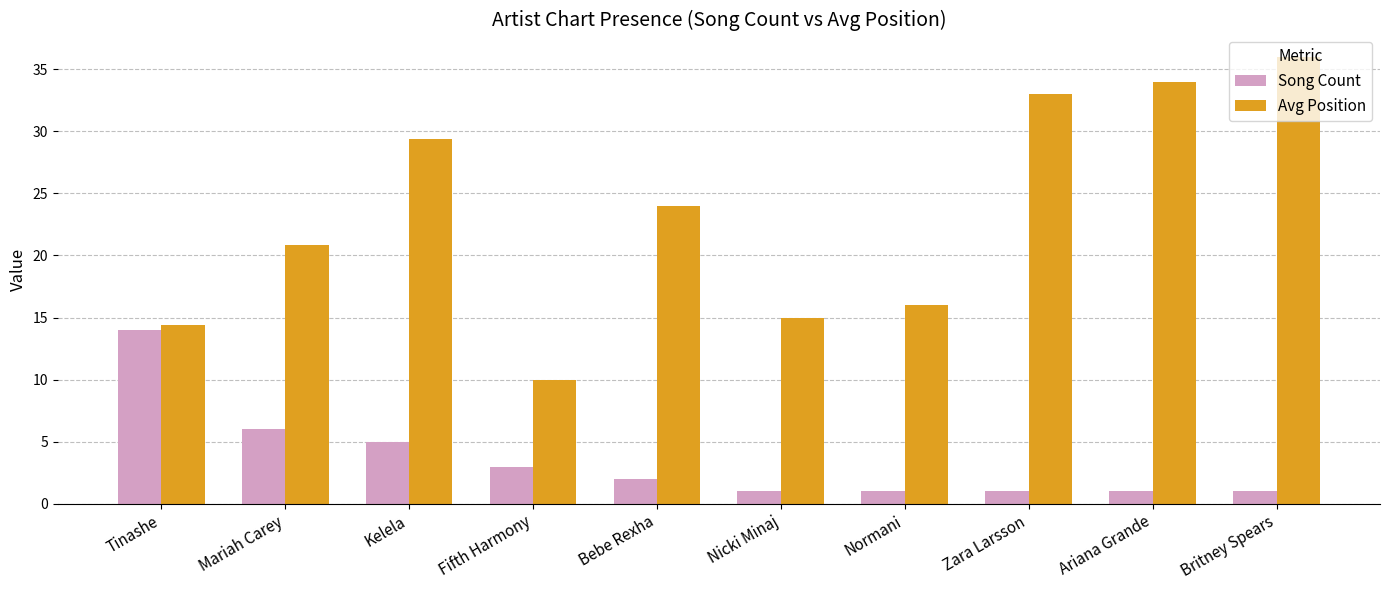

The value of Avg Position at Nicki Minaj is 15.0. True or false?

True